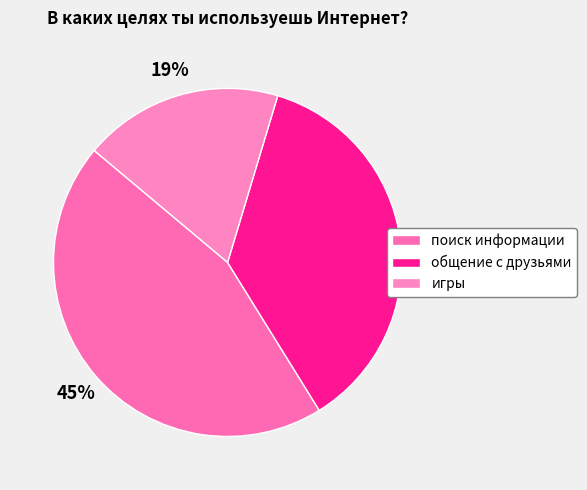

To the nearest percent, what portion does общение с друзьями represent?

37%